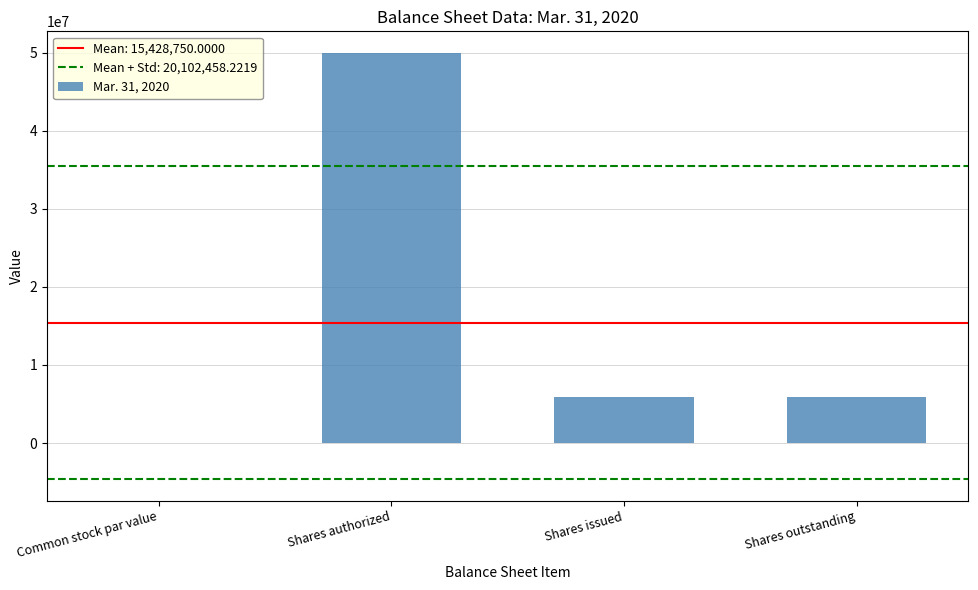

What is the sum of the values at Shares issued and Shares outstanding?

11715000.0